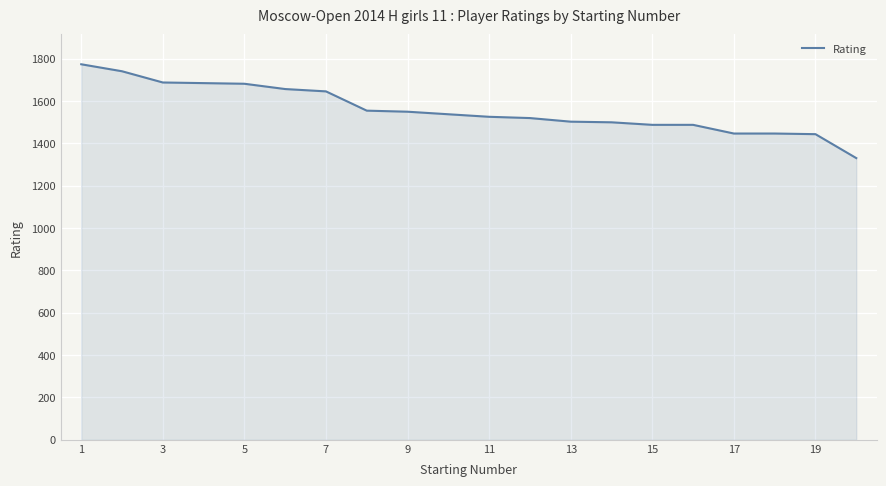

What is the smallest value displayed?

1330